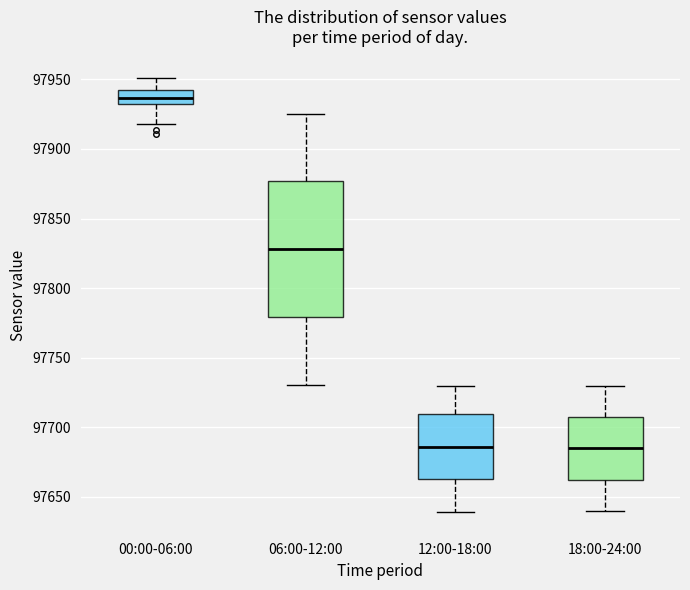

Comparing the boxes themselves (not the whiskers), which one is the tallest?

06:00-12:00